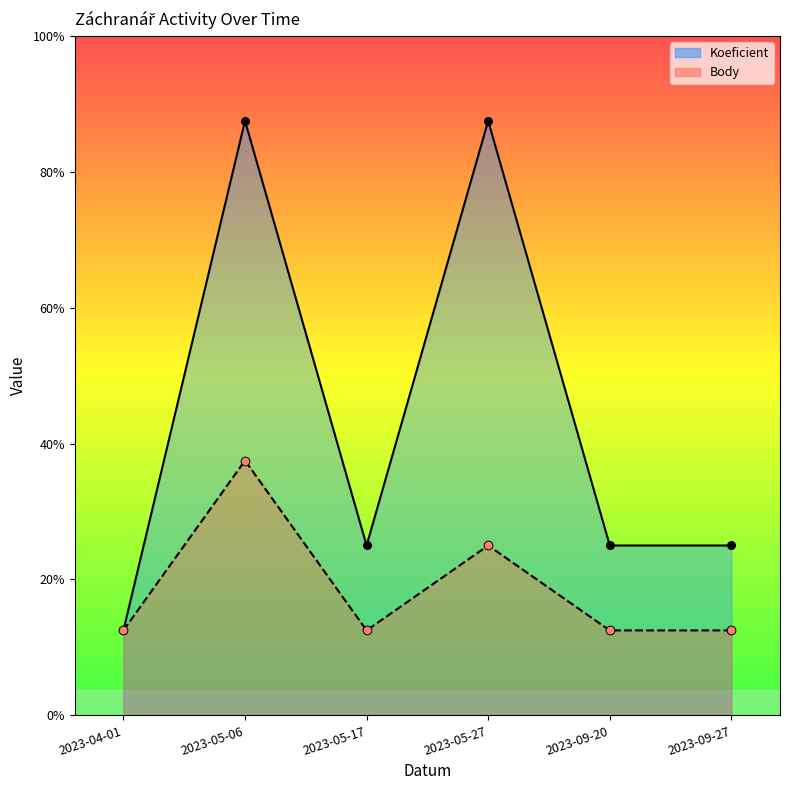

At which category is the sum across all series the highest?

2023-05-06